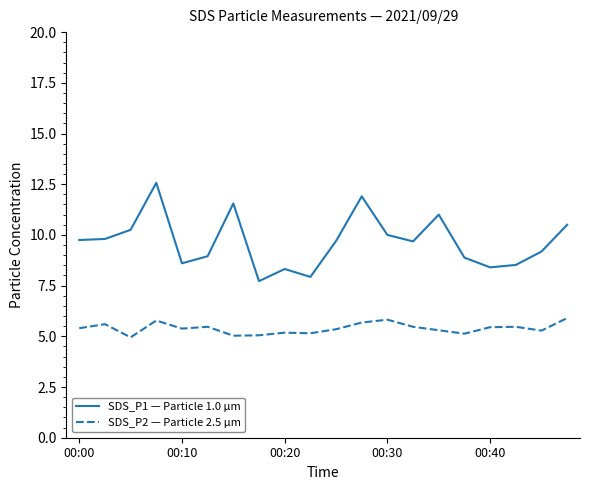

List the series in order of their overall mean, highest first.

SDS_P1 — Particle 1.0 µm, SDS_P2 — Particle 2.5 µm